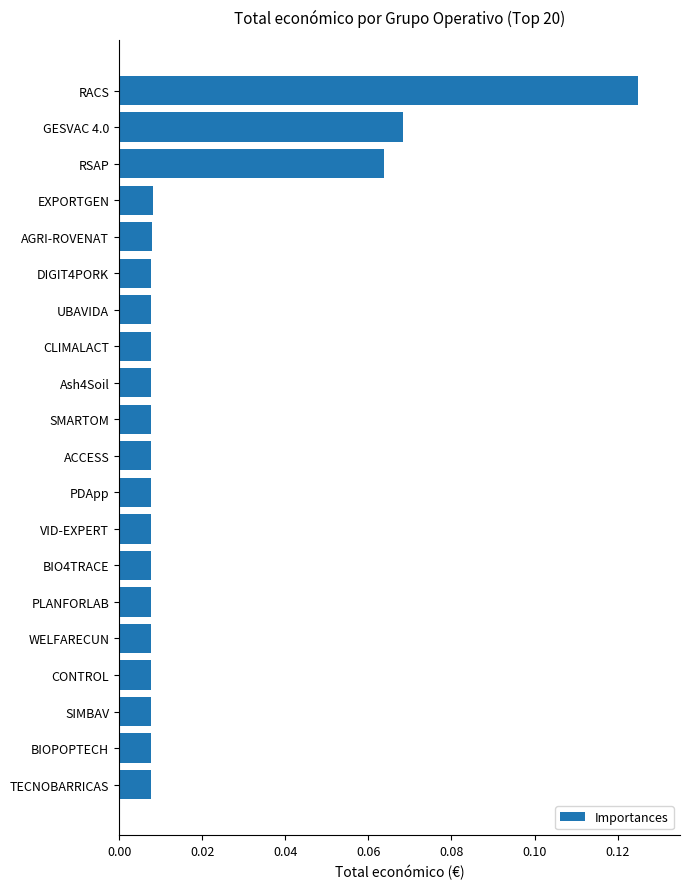

What is the sum of all values?

0.4